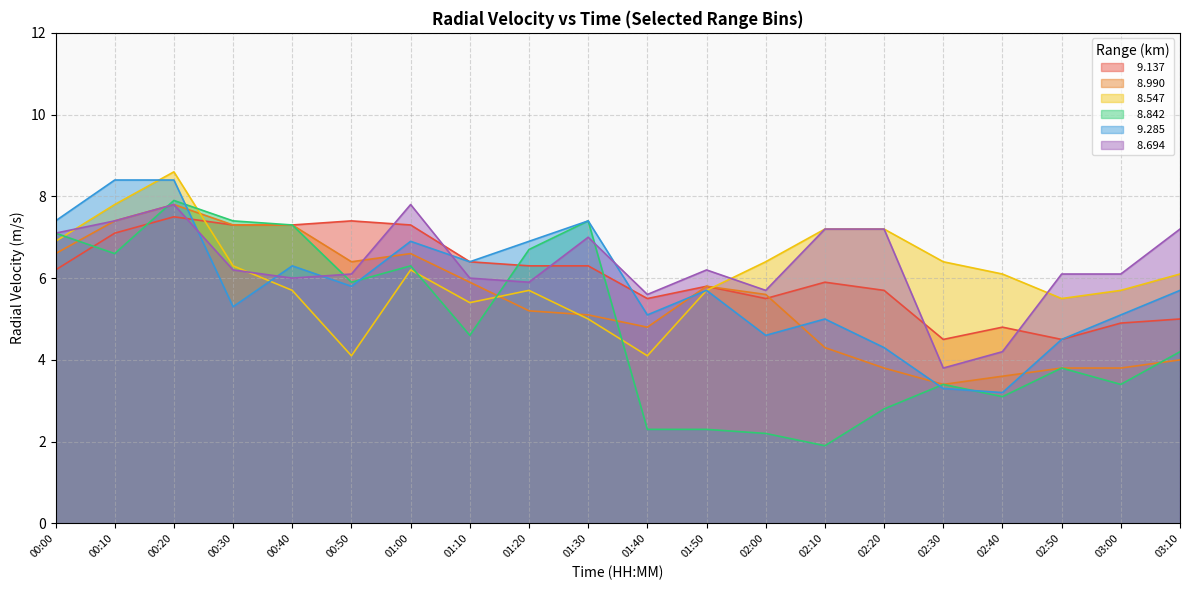

Which series has the largest total across all categories?

  8.694